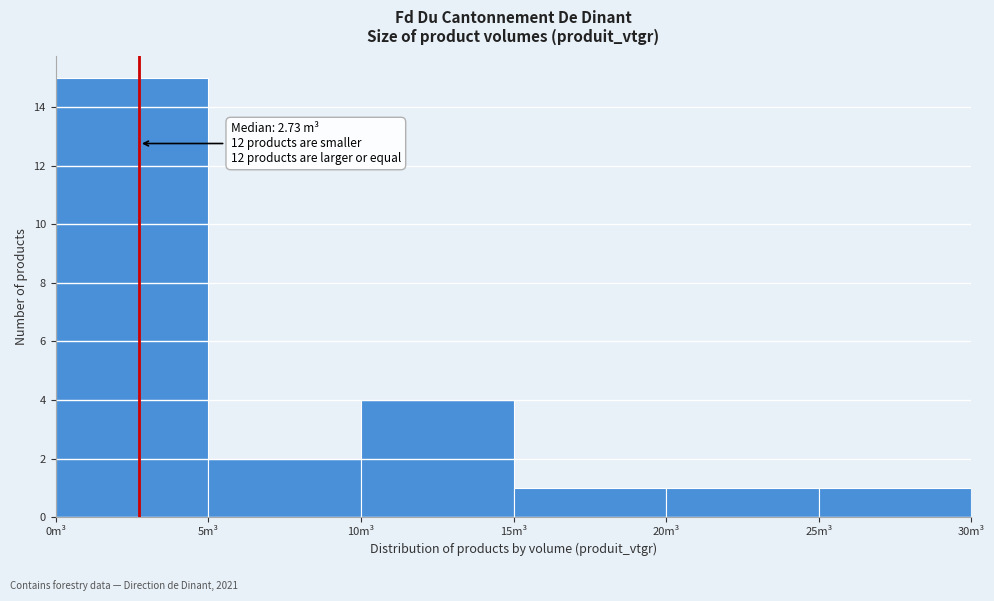

Over which range of the x-axis is the bar tallest?

0 to 5